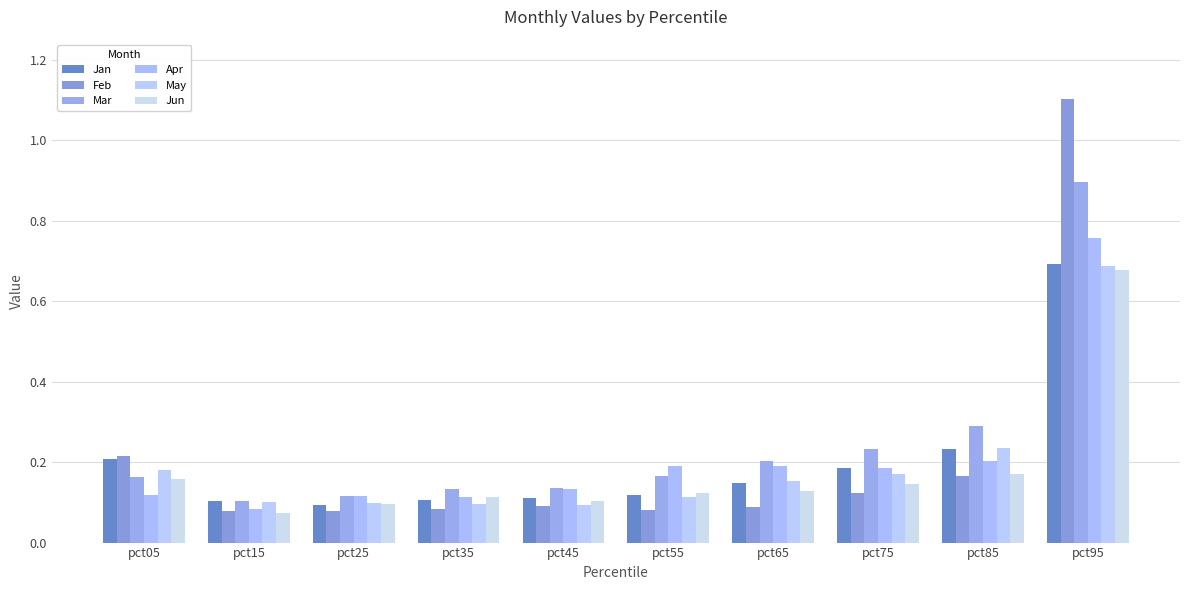

Which has a higher value, pct75 or pct65?

pct75